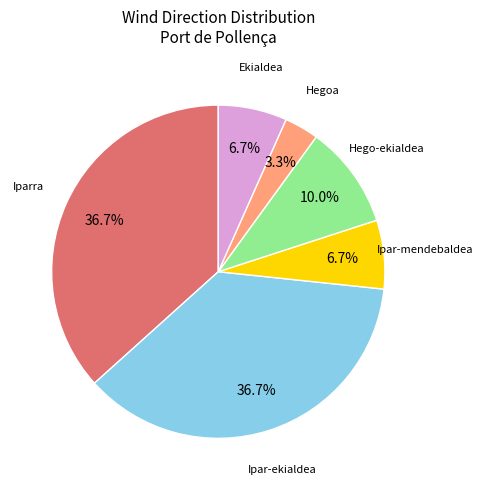

Does any single category account for the majority?

No